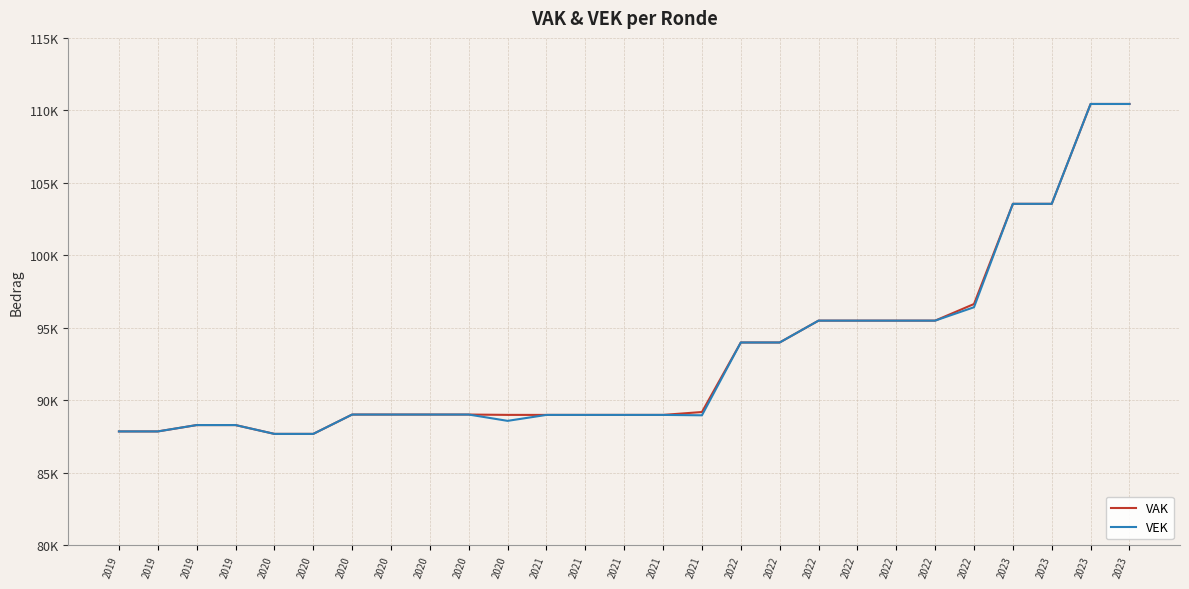

Which category has the highest value across all series?

2023